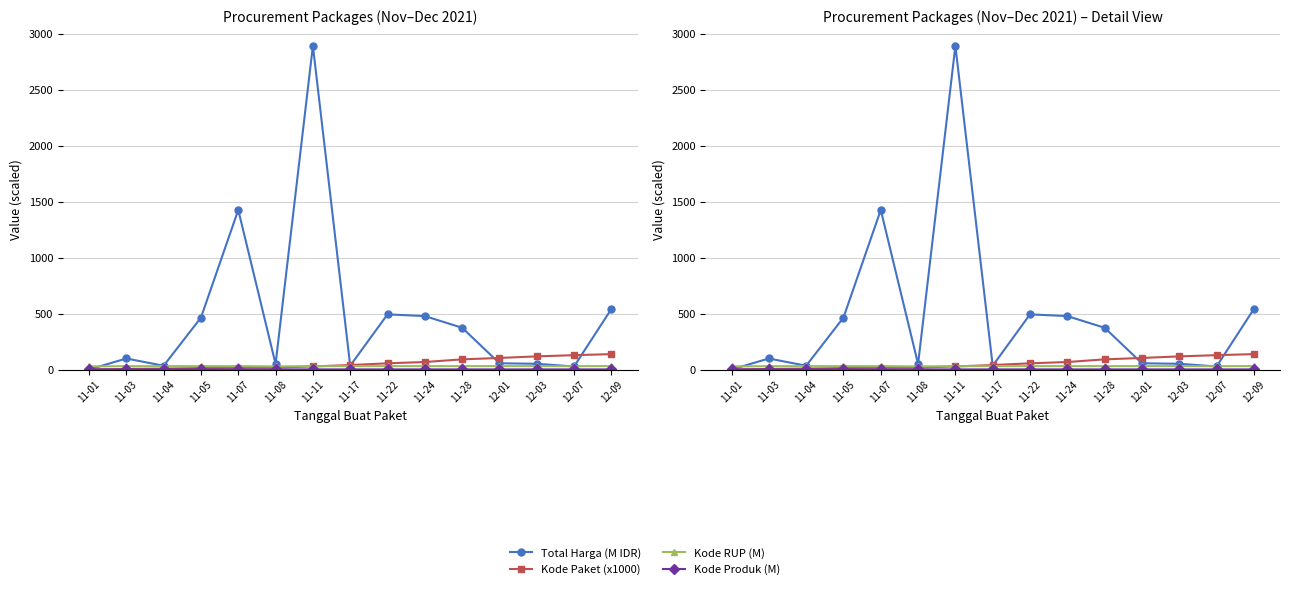

Where is Total Harga (M IDR) nearest to the value 1446?

11-07